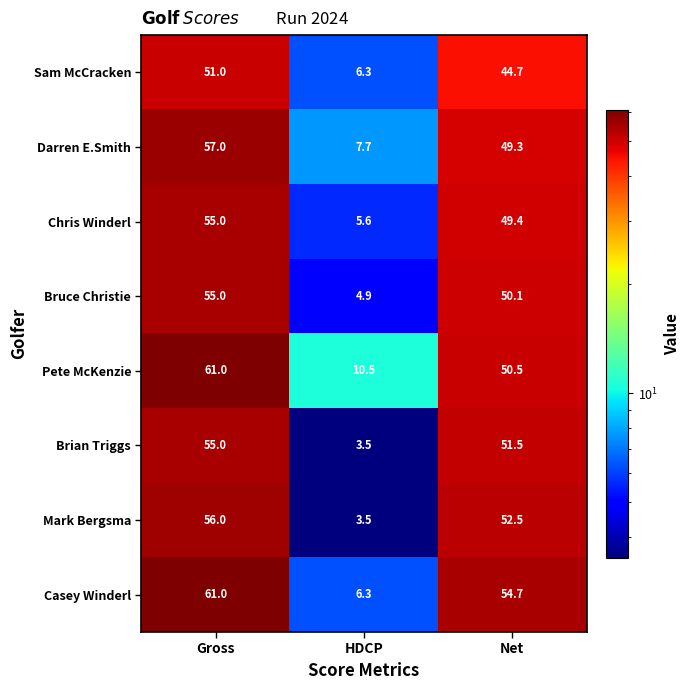

At how many categories does at least one series exceed 23?

2